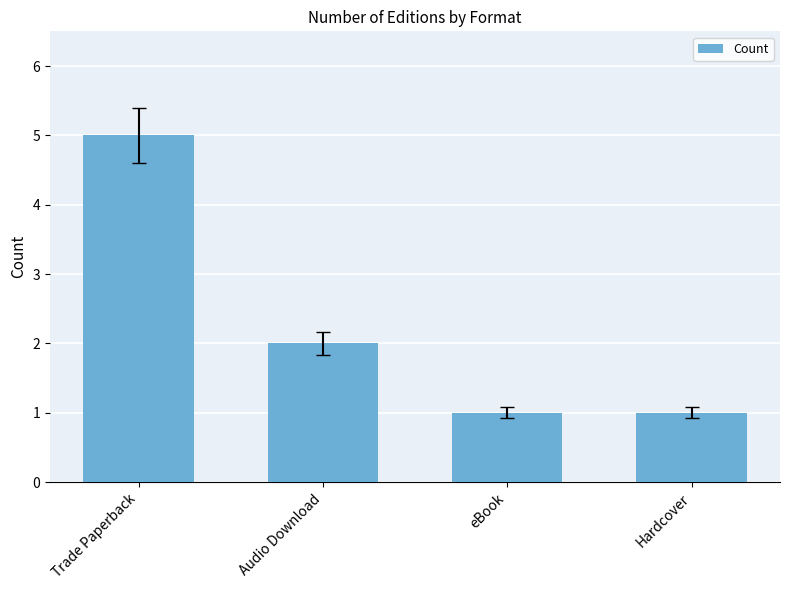

Reading right to left, list all the values displayed in this chart.

Hardcover=1	eBook=1	Audio Download=2	Trade Paperback=5